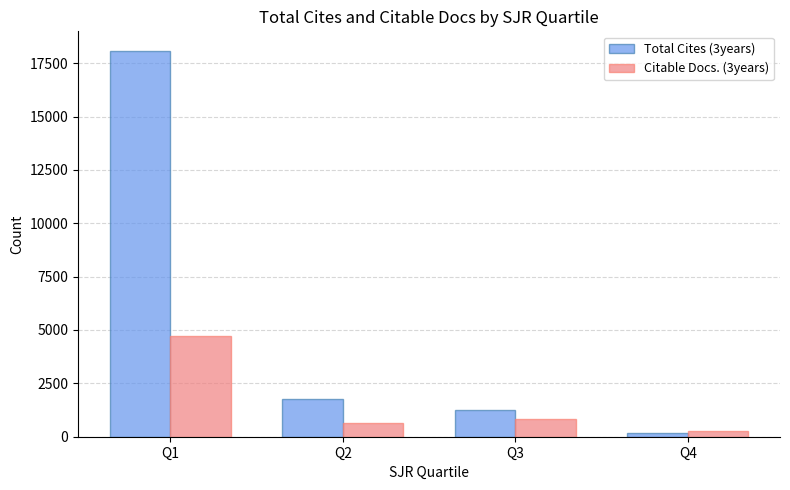

What is the total value across all series at Q2?

2406